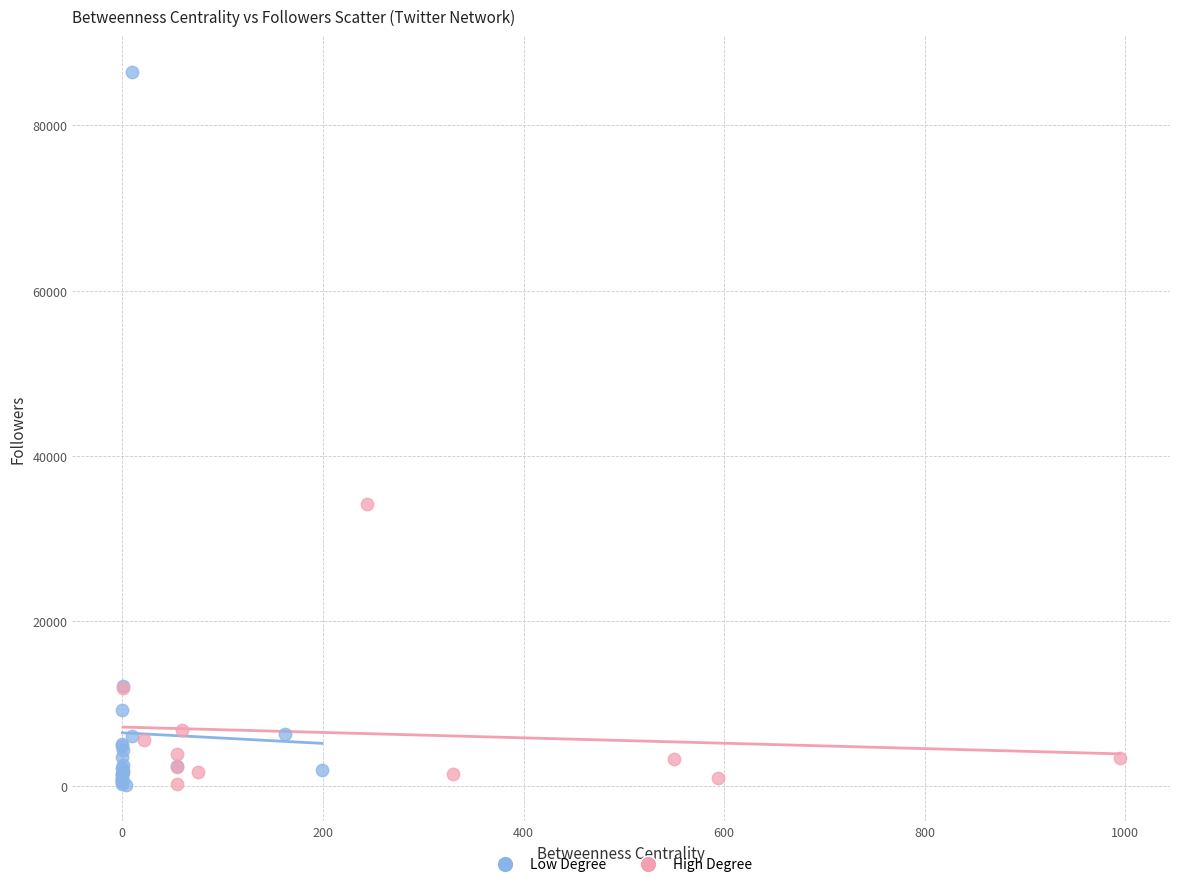

Which series has the largest Y range (max minus min)?

Low Degree